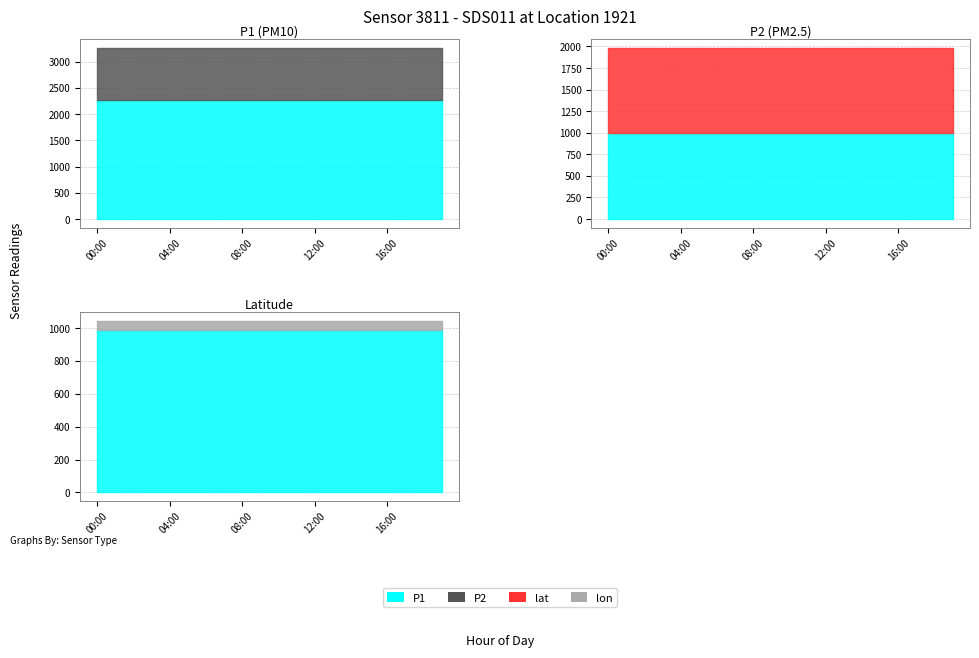

Which has a higher value, 12:00 or 03:00?

12:00